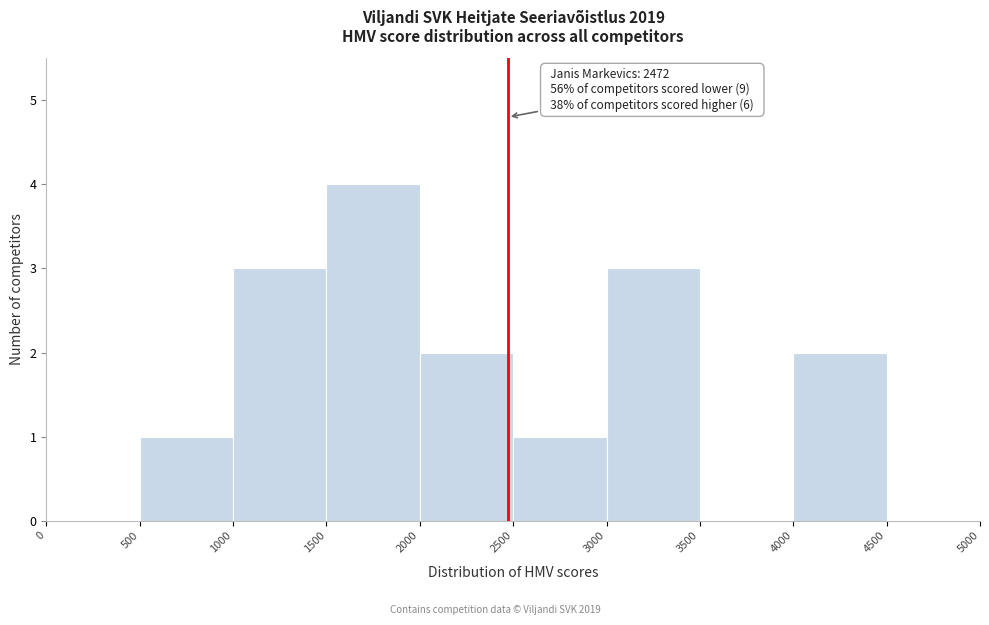

Over which range of the x-axis is the bar tallest?

1500 to 2000